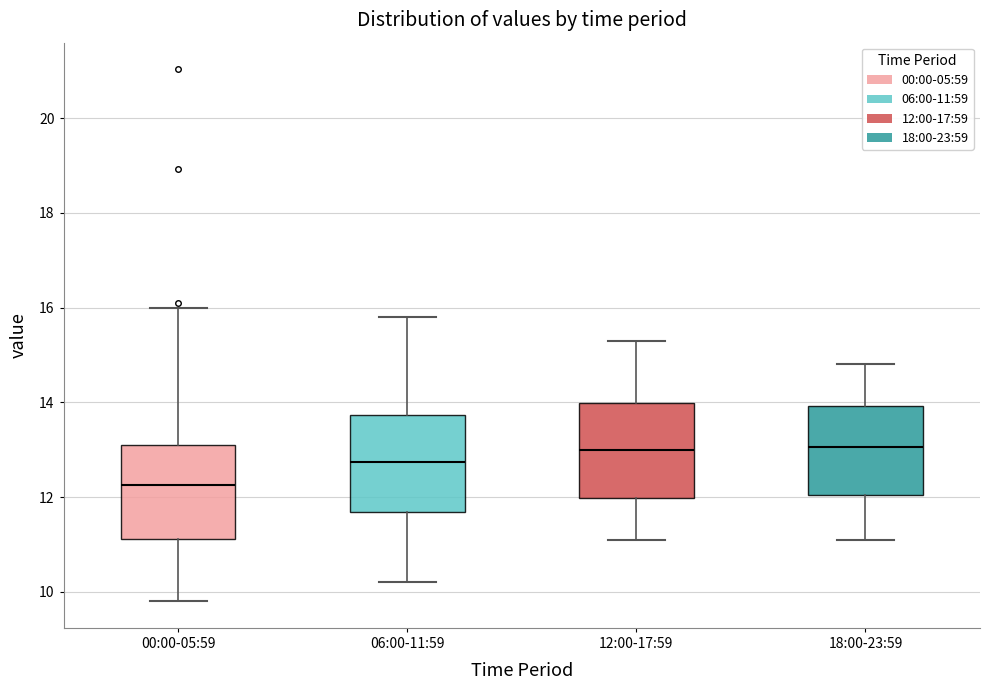

Reading left to right, read every box against the y-axis: the position of its median line, the range the box covers, and the ends of its whiskers. The values are not printed on the chart, so give them approximately, as read against the axis.

00:00-05:59: median 12.2, box 11.2 to 13.2, whiskers 9.8 to 16.0
06:00-11:59: median 12.8, box 11.6 to 13.8, whiskers 10.2 to 15.8
12:00-17:59: median 13.0, box 12.0 to 14.0, whiskers 11.2 to 15.4
18:00-23:59: median 13.0, box 12.0 to 14.0, whiskers 11.2 to 14.8